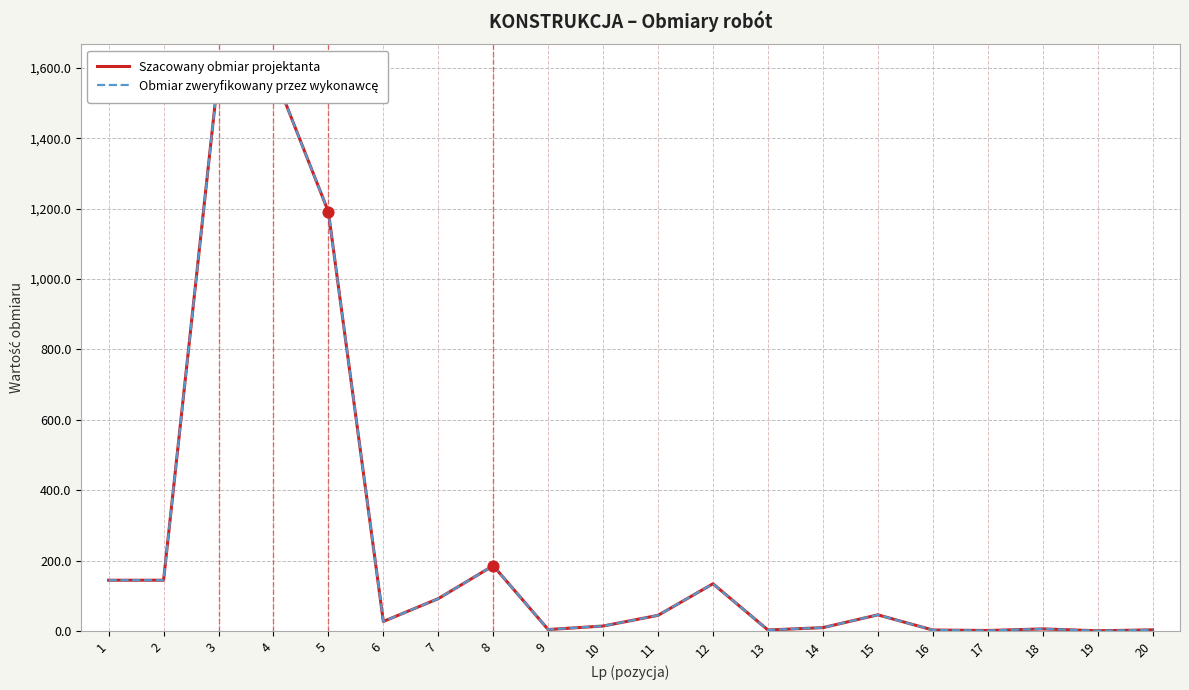

Which series reaches the minimum Y coordinate?

Szacowany obmiar projektanta